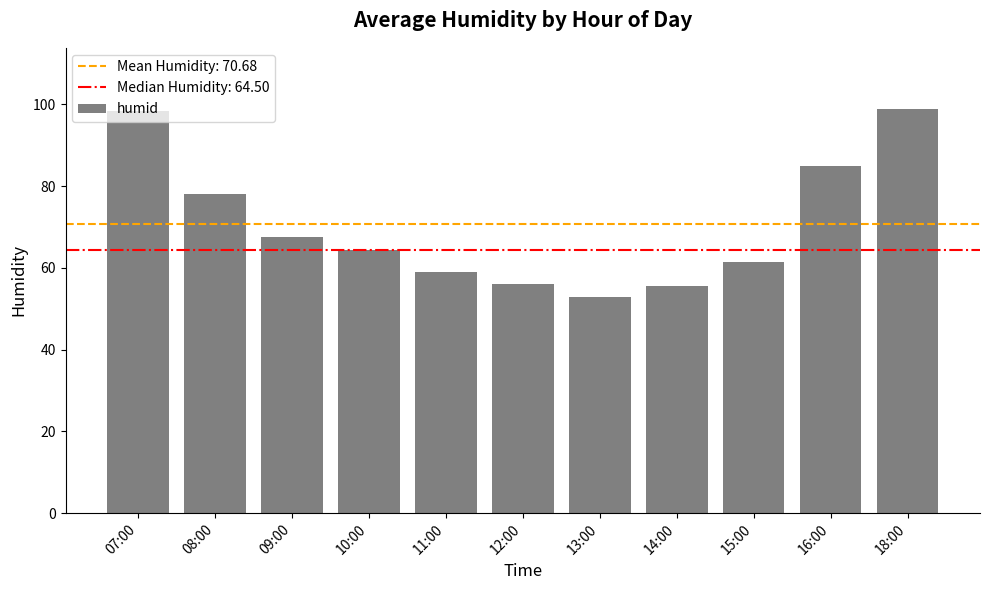

What is the sum of all values?

777.5